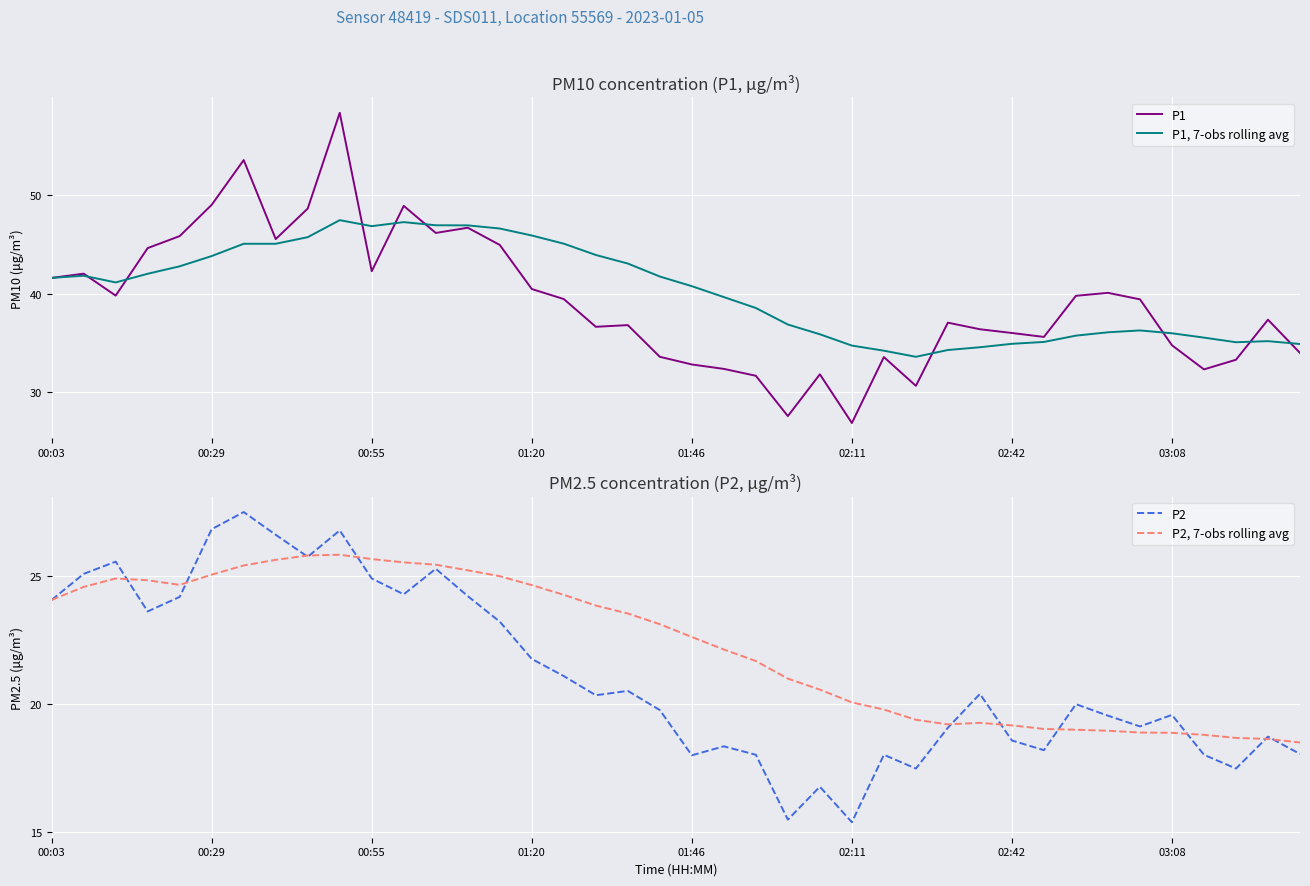

Between 14 and 39, which series saw the biggest shift?

P1, 7-obs rolling avg